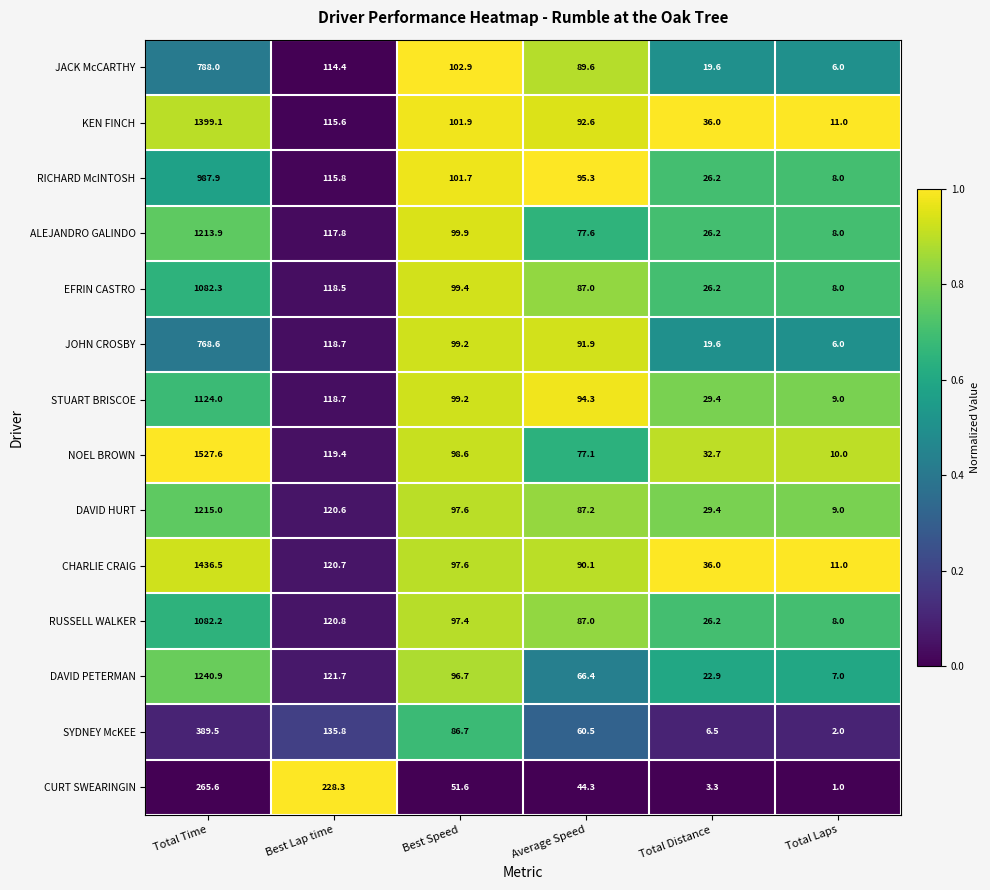

At which category does the chart reach its peak across all series?

Total Time